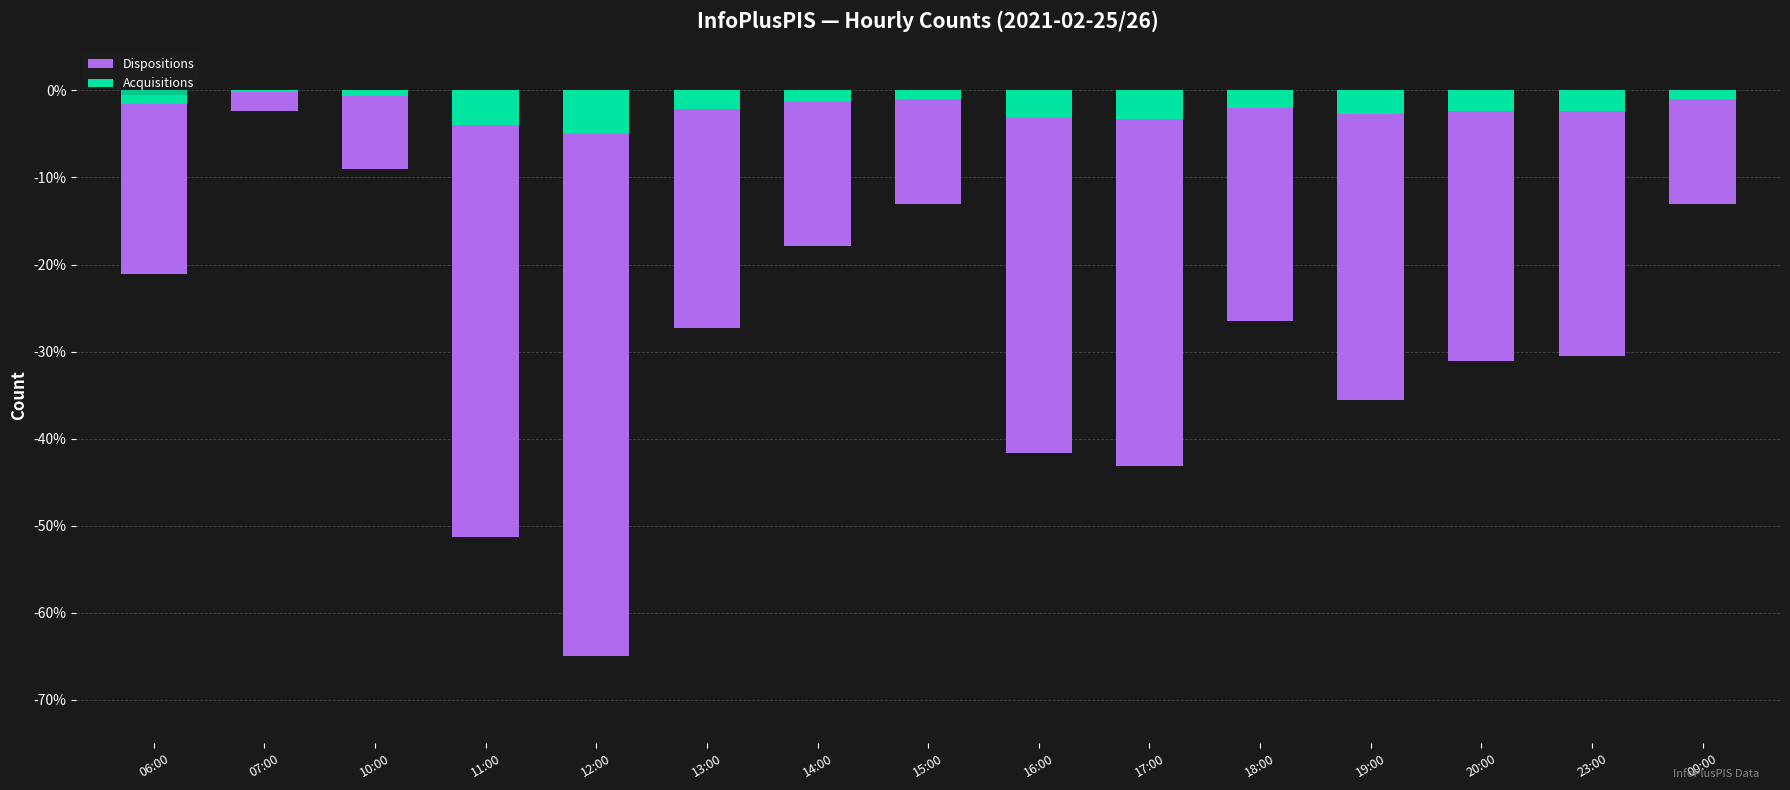

Which category has the highest value in the Acquisitions series?

07:00